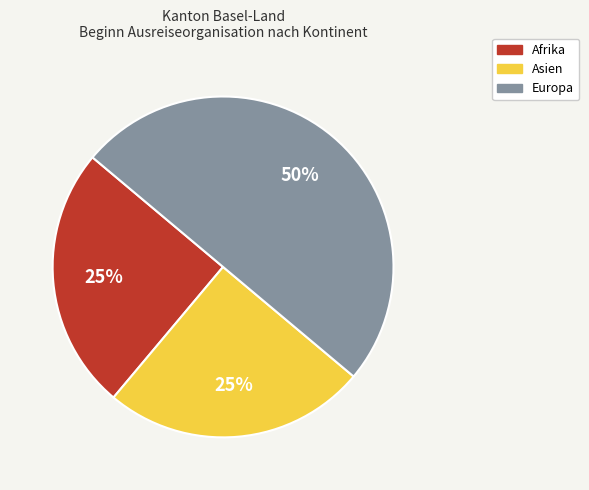

What percentage is the Europa slice, to the nearest percent?

50%